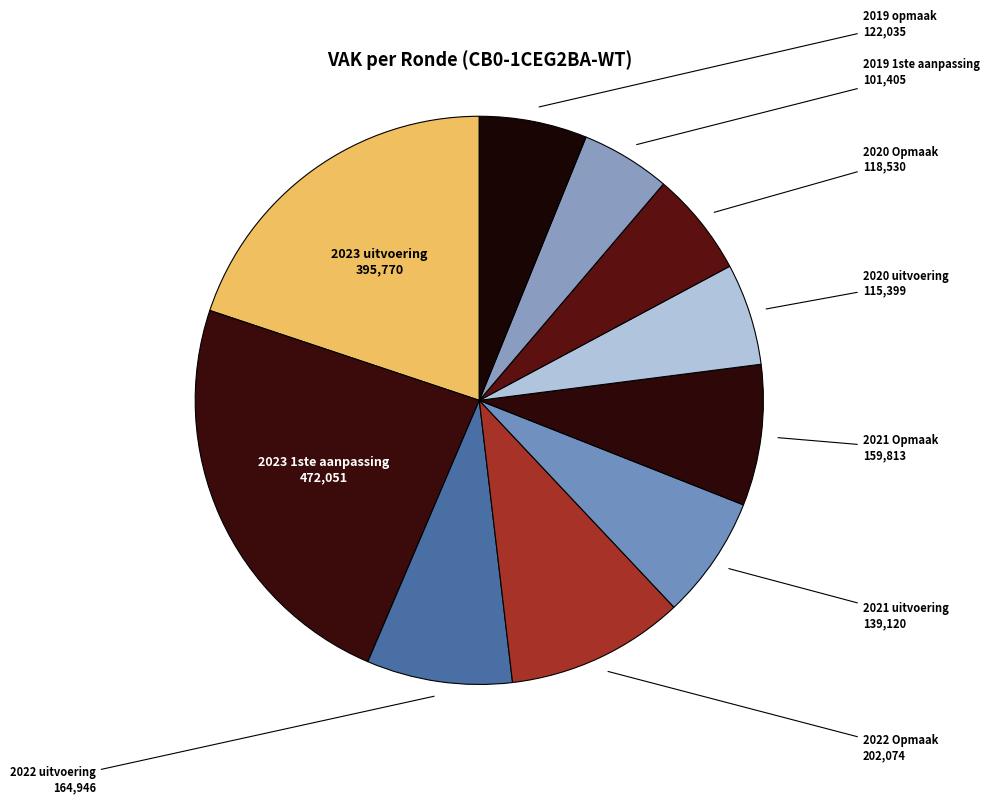

Does 2023 uitvoering represent more than half of the total?

No